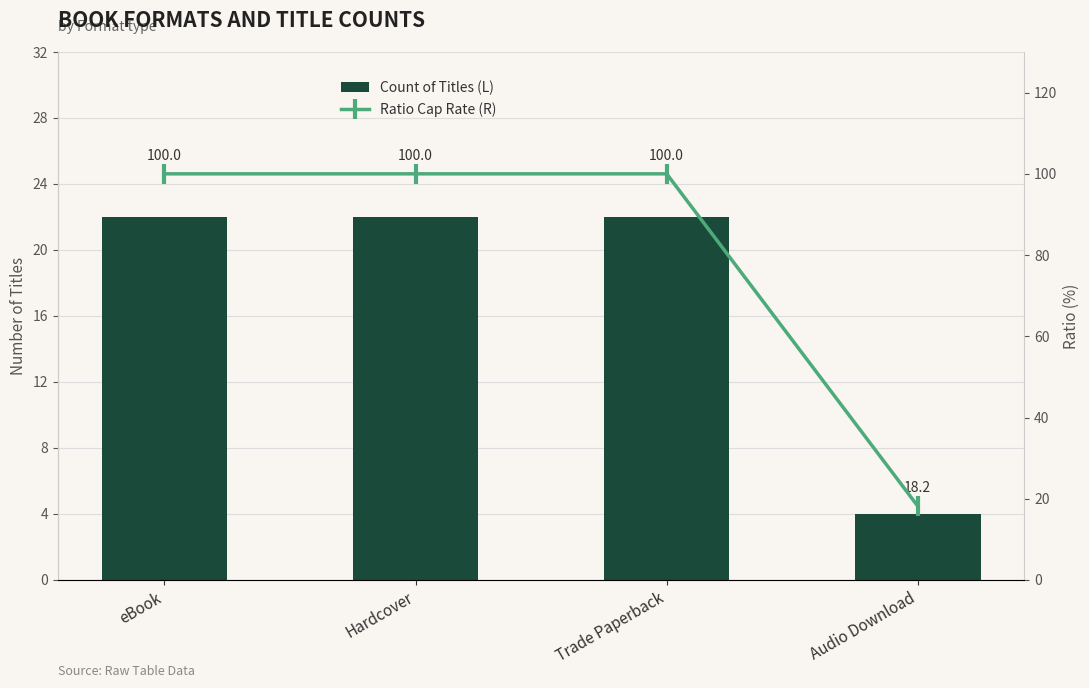

List the labels in order of Count of Titles (L) value, smallest first.

Audio Download, eBook, Hardcover, Trade Paperback